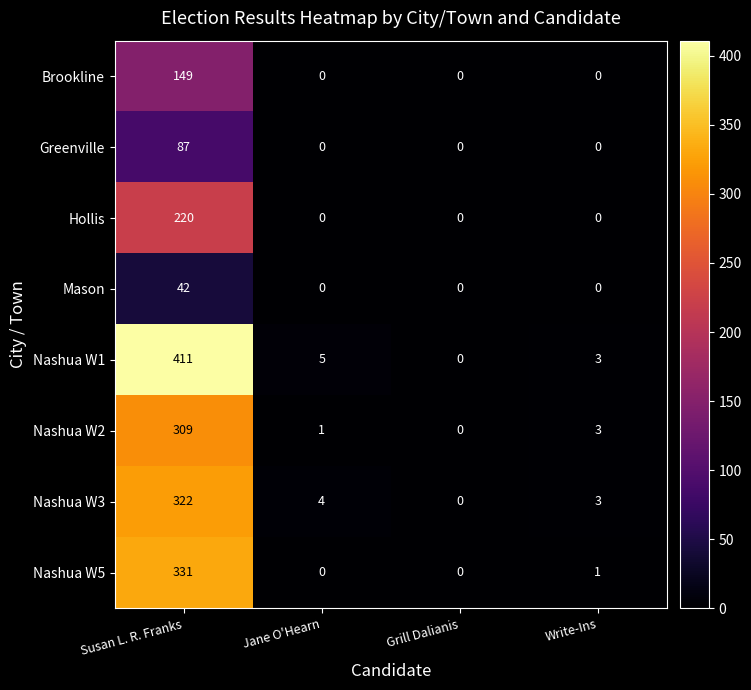

How many data points in Hollis are above 0?

1